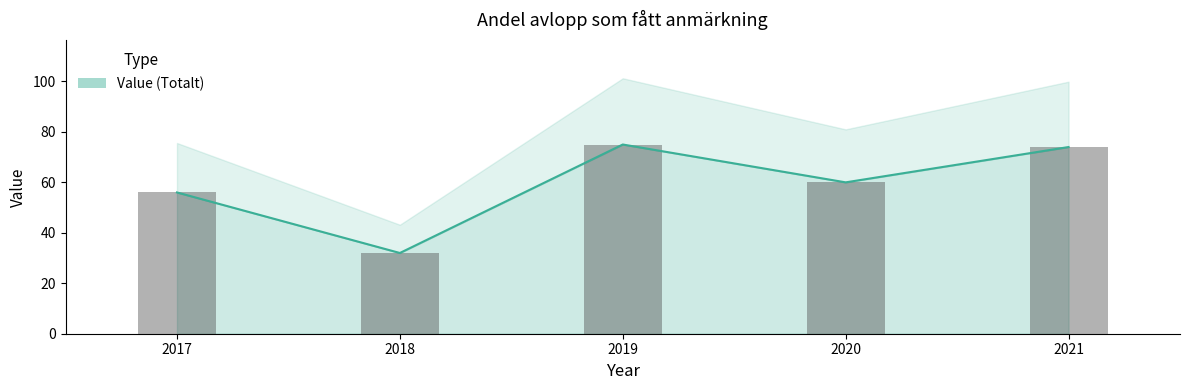

What is the value of the 3rd bar from the left?

75